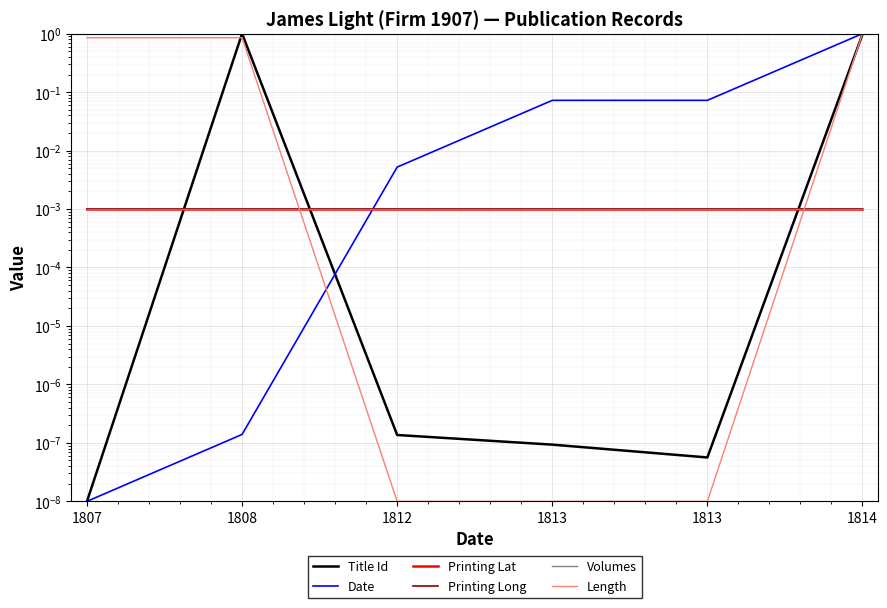

Rank the categories by Title Id value from highest to lowest.

1808, 1814, 1812, 1813, 1813, 1807